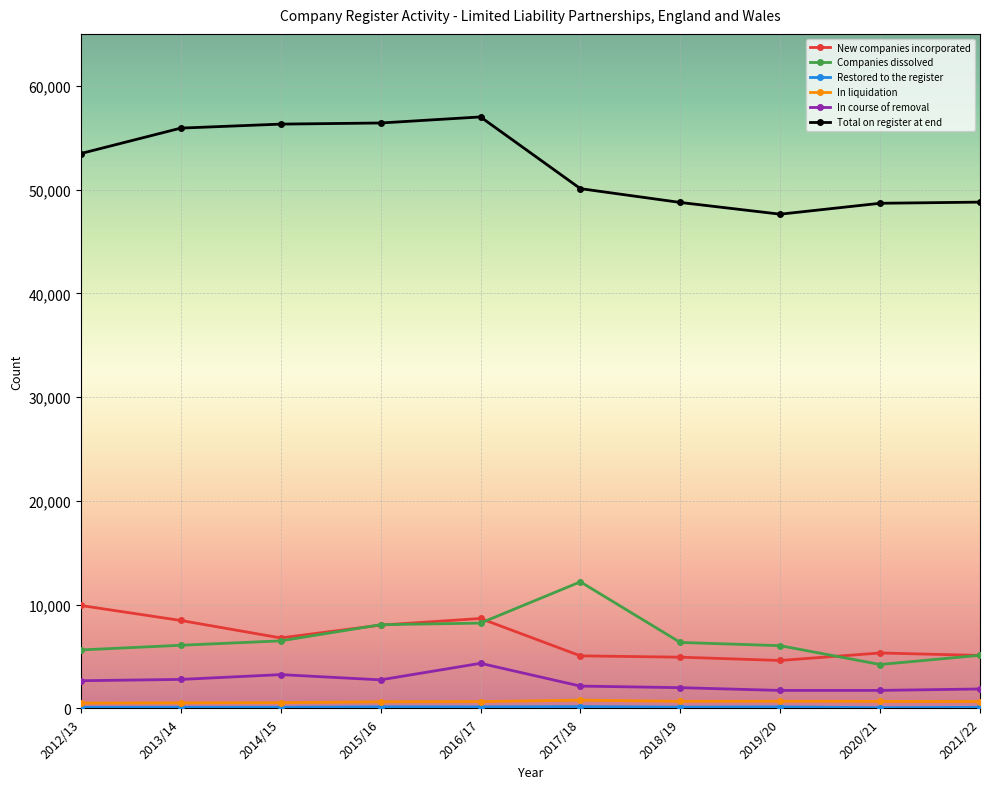

The value of Total on register at end at 2012/13 is 31762. True or false?

False